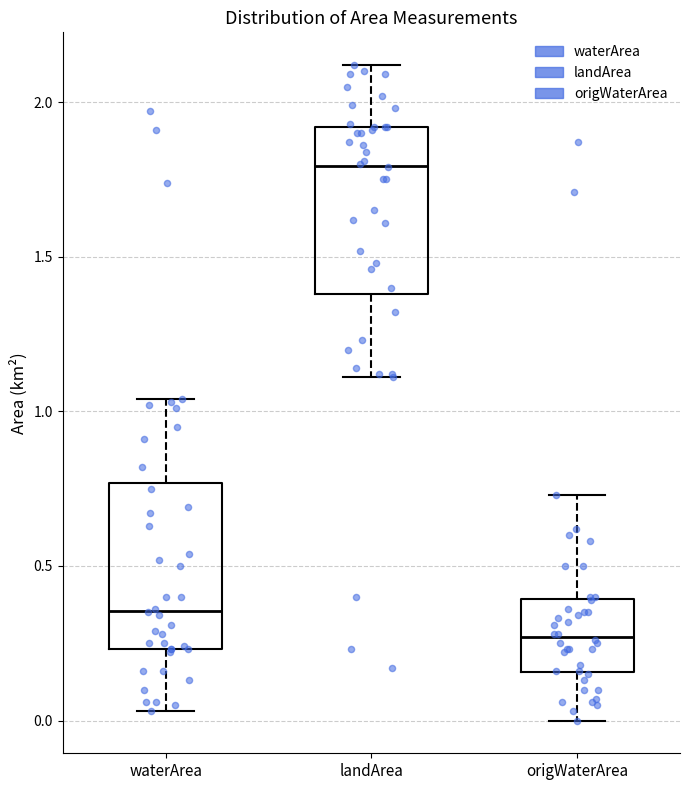

Reading left to right, read every box against the y-axis: the position of its median line, the range the box covers, and the ends of its whiskers. The values are not printed on the chart, so give them approximately, as read against the axis.

waterArea: median 0.35, box 0.25 to 0.75, whiskers 0.05 to 1.05
landArea: median 1.80, box 1.40 to 1.90, whiskers 1.10 to 2.10
origWaterArea: median 0.25, box 0.15 to 0.40, whiskers 0.00 to 0.75